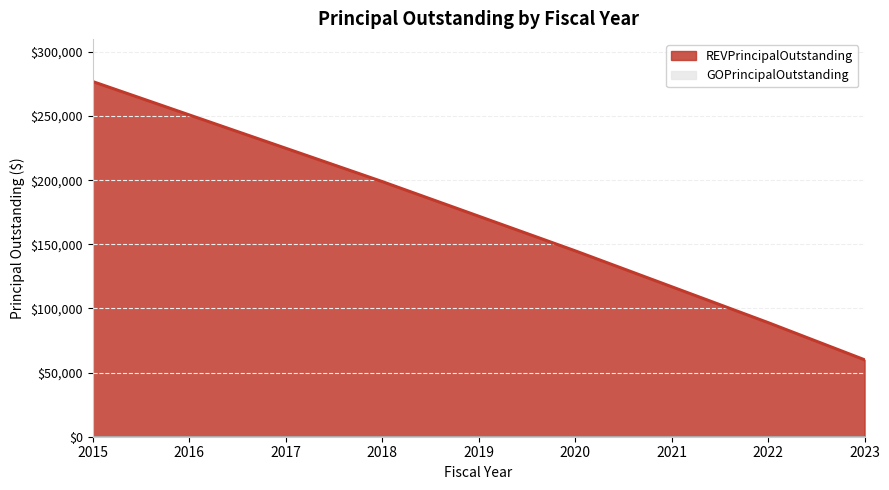

Does the chart display data point markers on the line(s)?

No